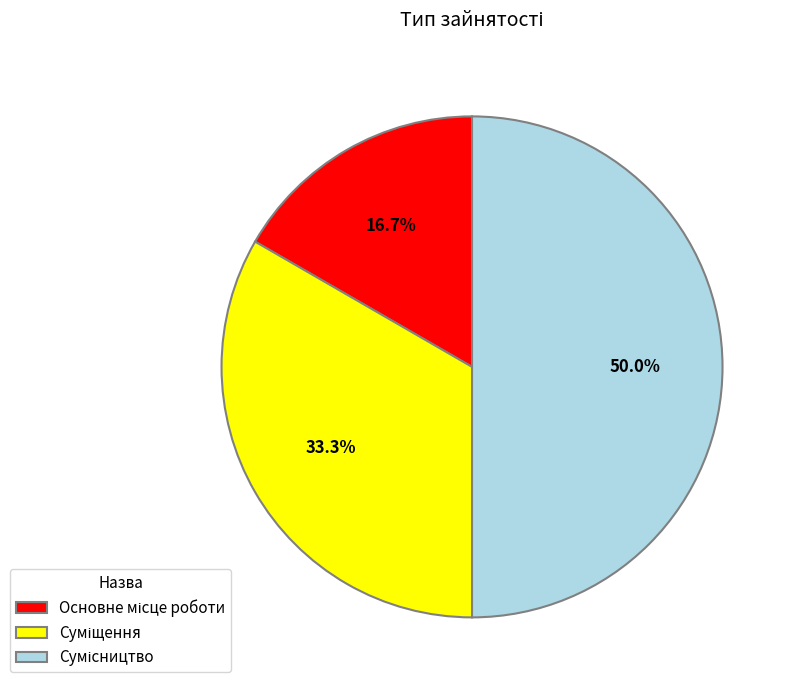

Count the number of slices in the pie.

3